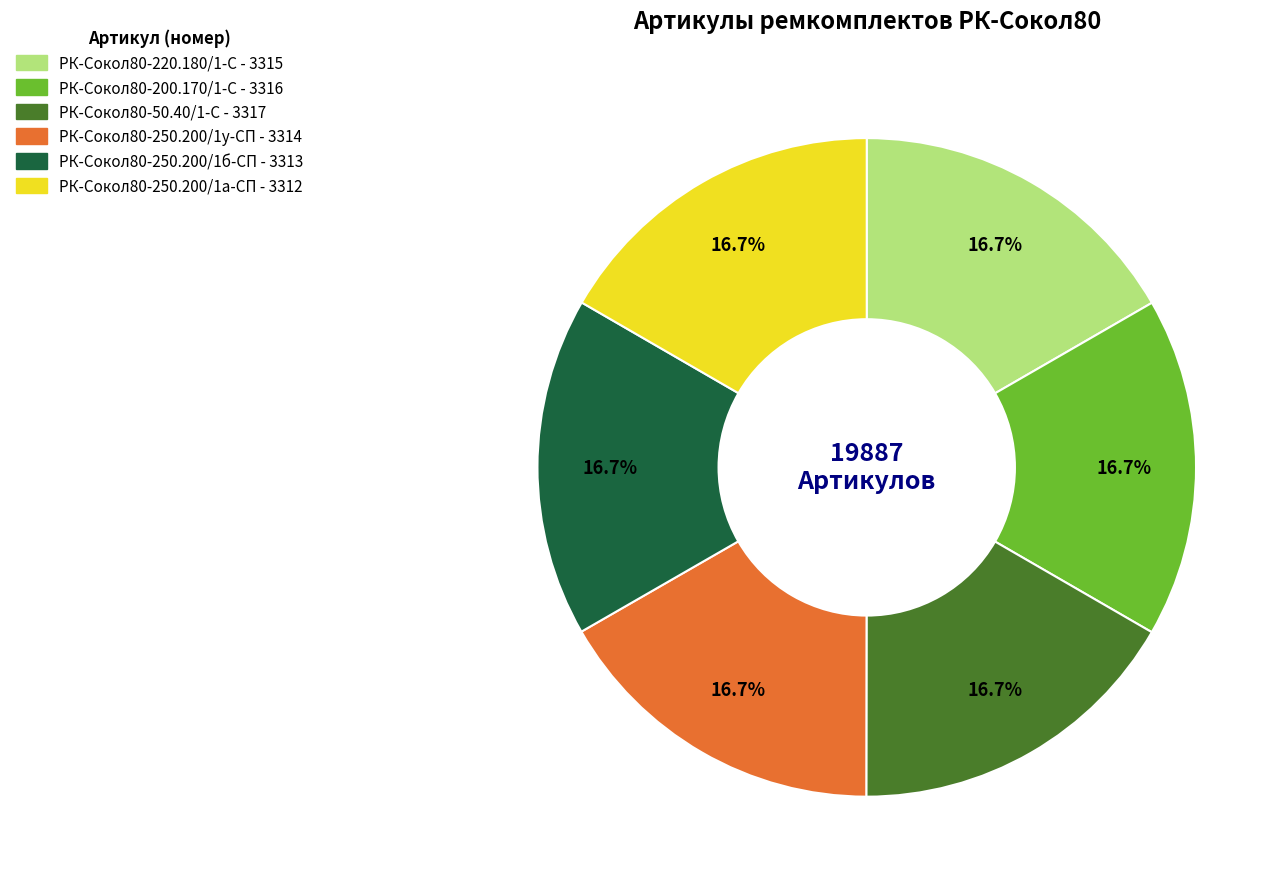

Does РК-Сокол80-220.180/1-С account for over 50% of the chart?

No